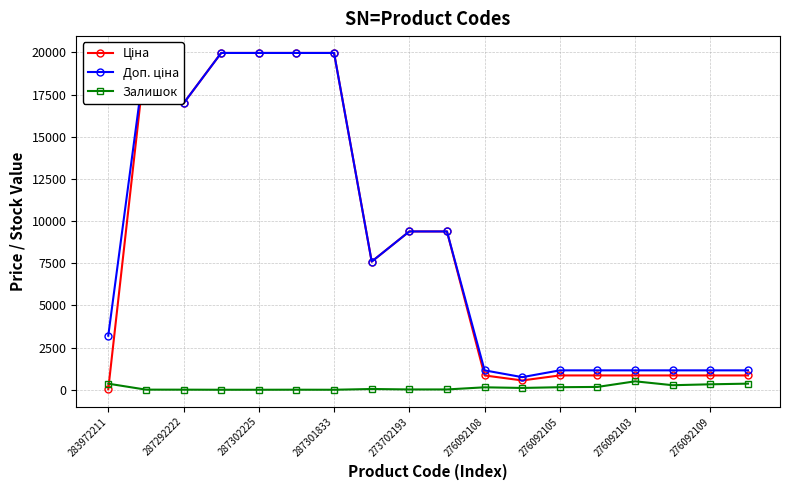

What is the highest value of the Залишок series?

500